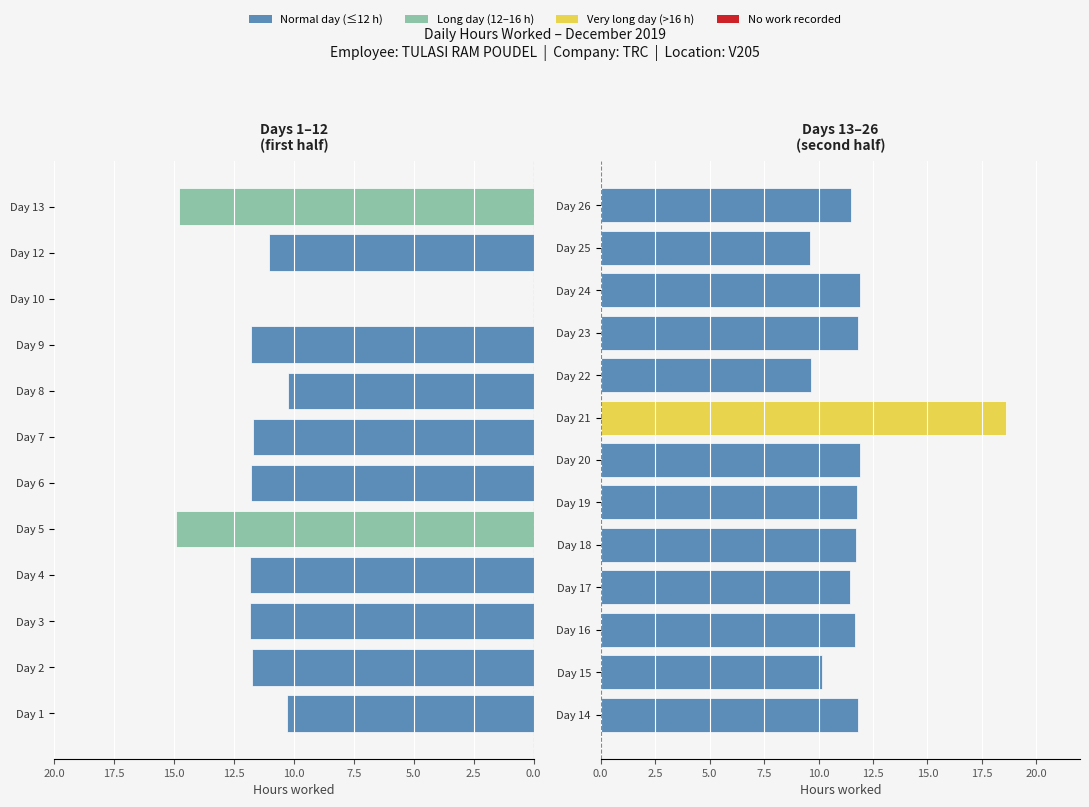

How many data points are above 11?

19